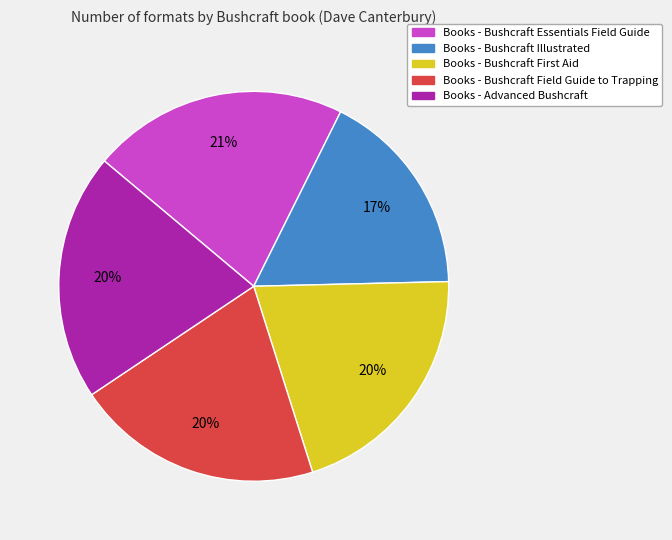

Does any single category account for the majority?

No